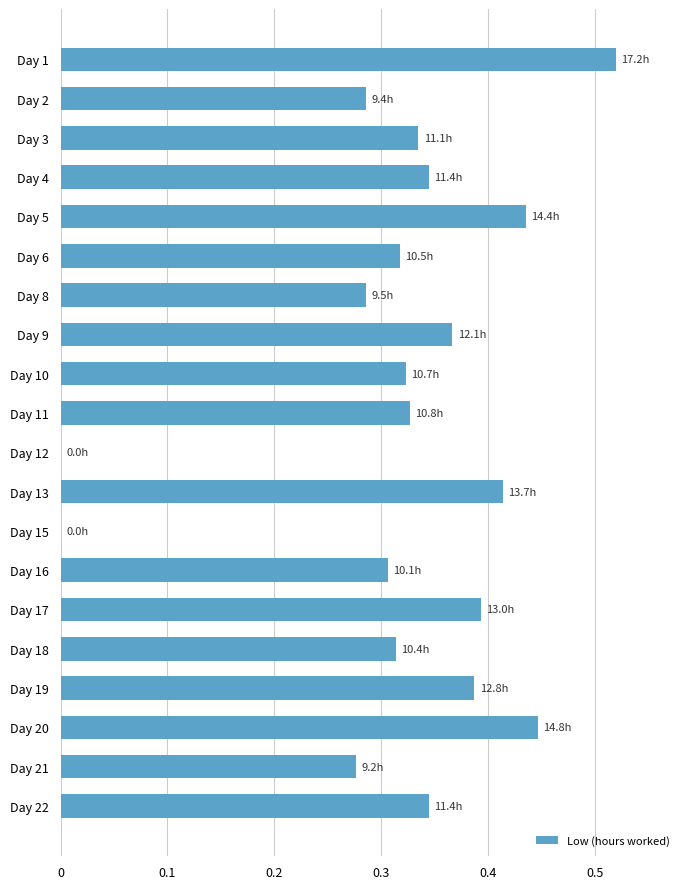

What is the change in value from Day 2 to Day 9?

+0.1